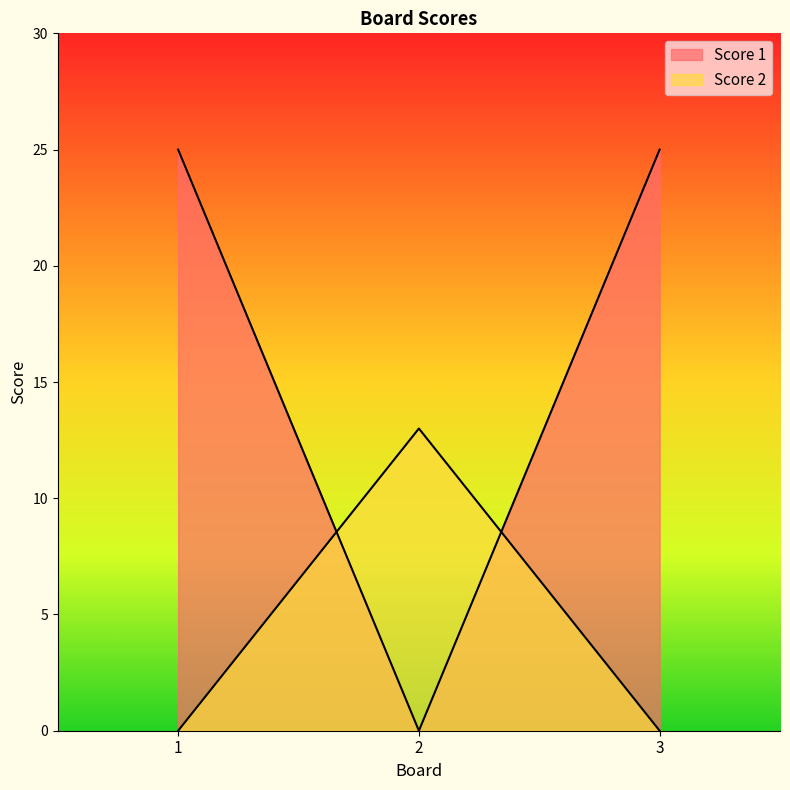

The Score 2 series shows 19 at 2. True or false?

False